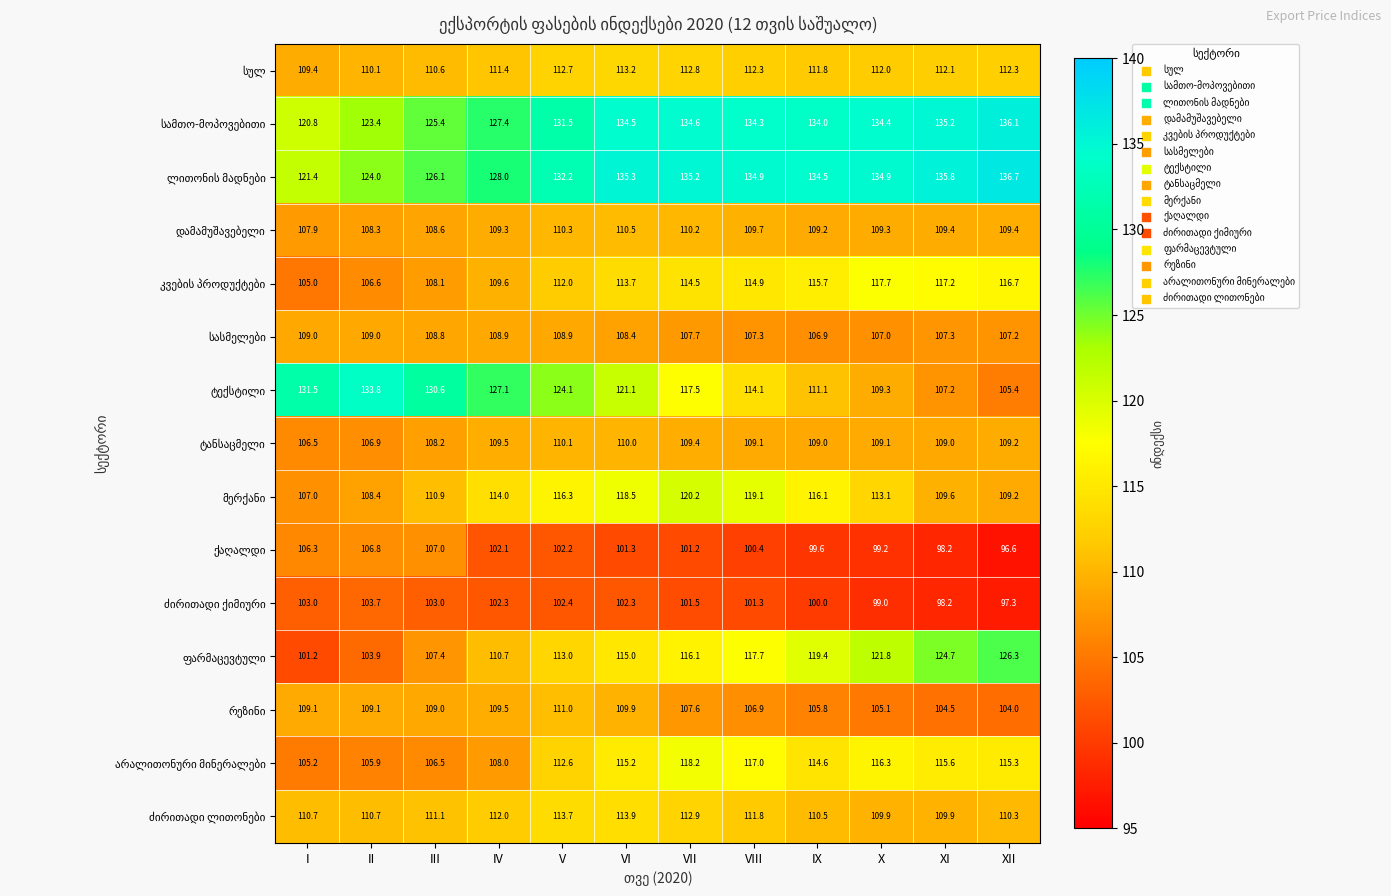

At which category is the sum across all series the highest?

VI